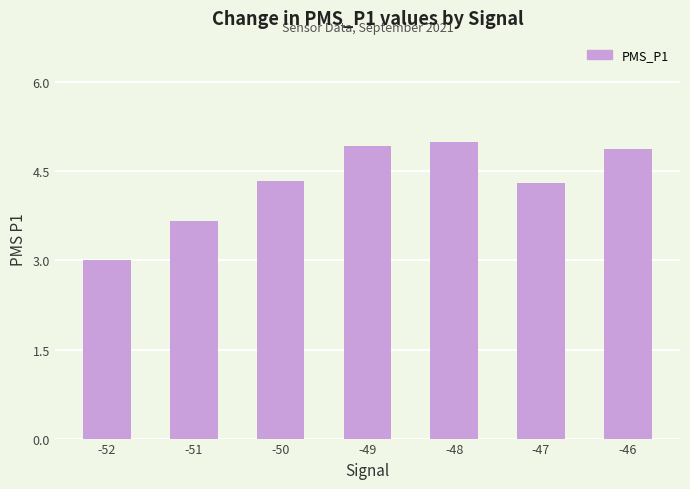

Between -51 and -49, which is larger?

-49